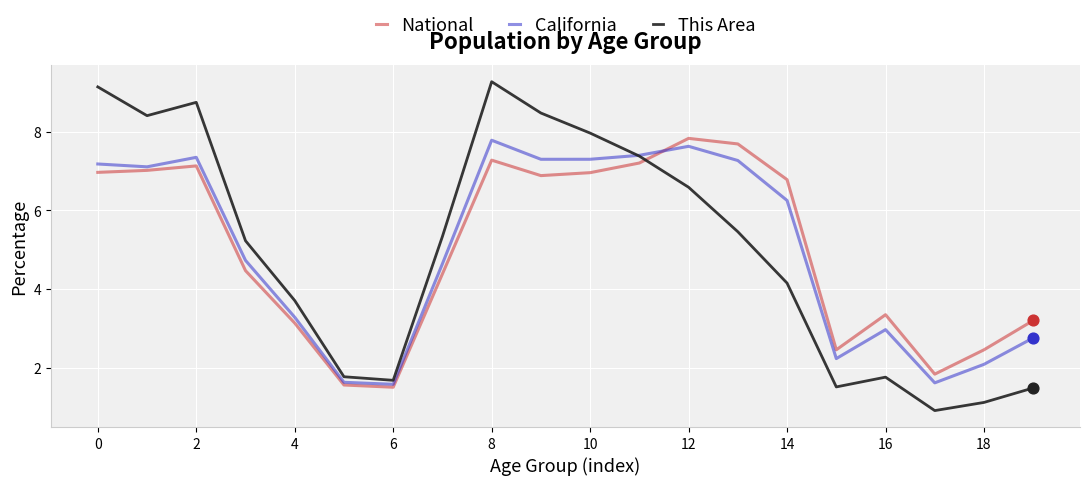

What are all the series names shown in the legend?

National, California, This Area